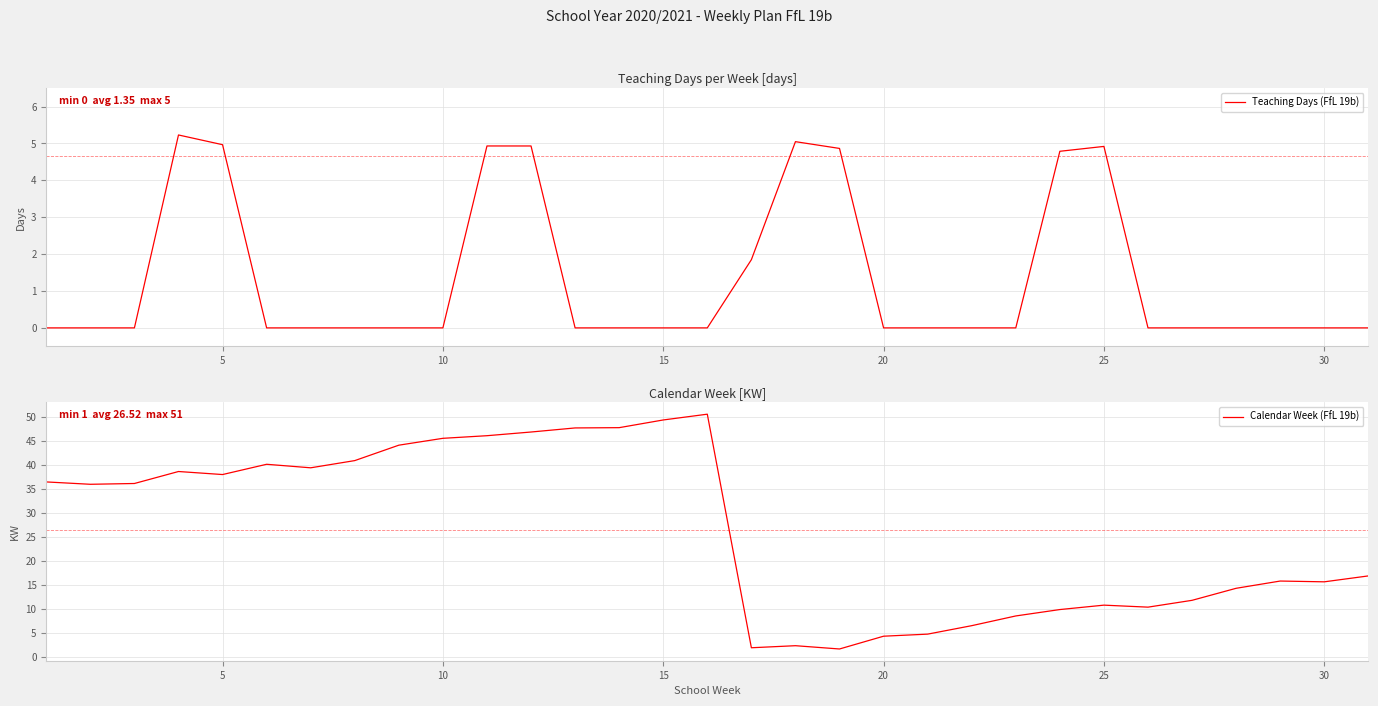

Is this an area chart (filled region under the line)?

No